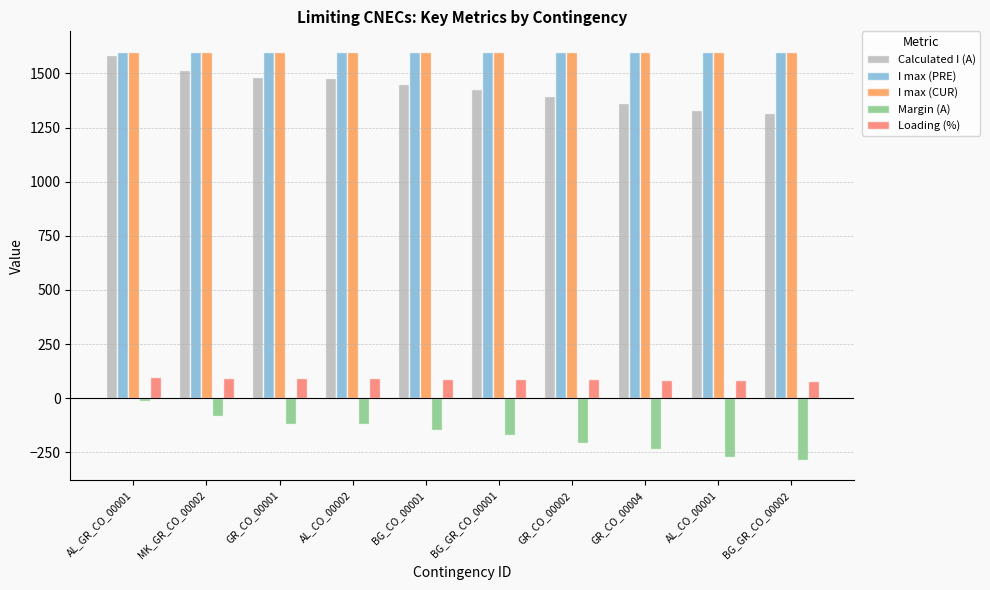

What is the maximum value for I max (CUR)?

1600